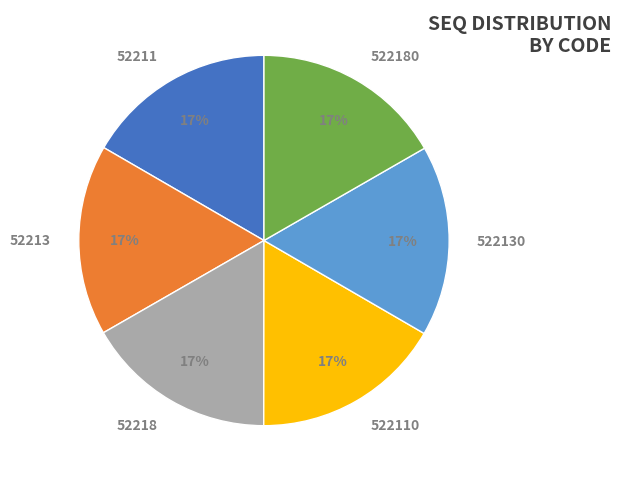

The 522180 slice represents 17% of the pie. True or false?

True